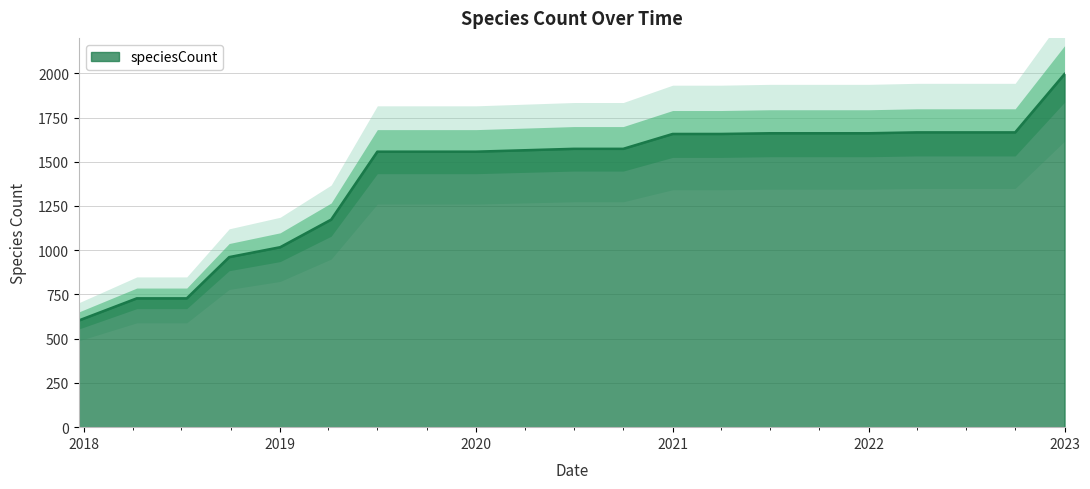

What is the smallest value displayed?

603